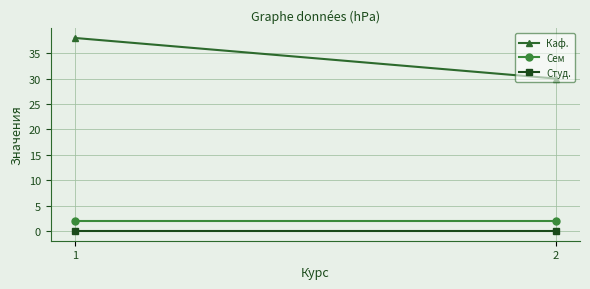

Between 1 and 2, which is larger?

1